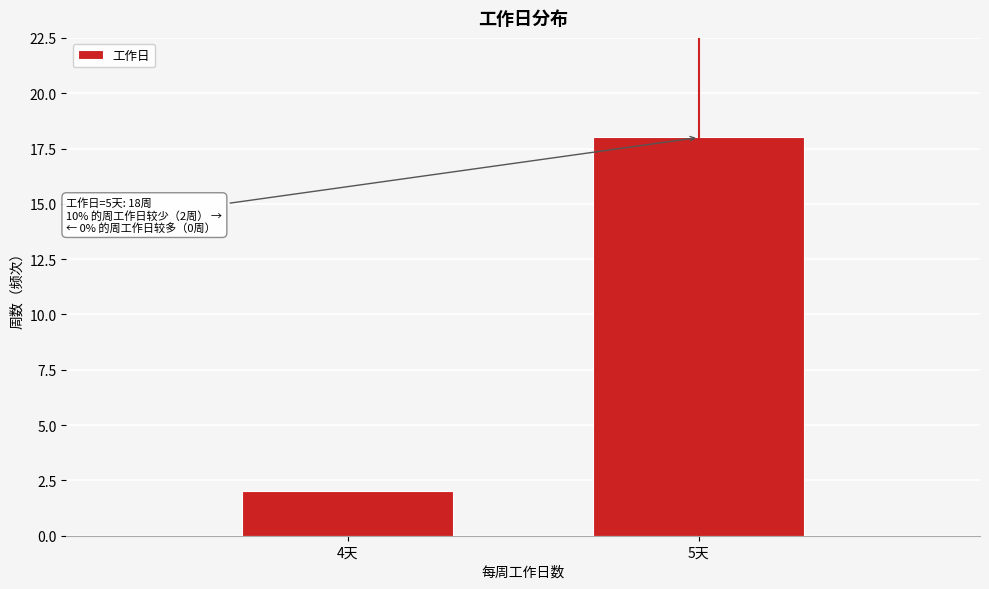

Reading left to right, transcribe all the data shown in this chart.

4天=2	5天=18